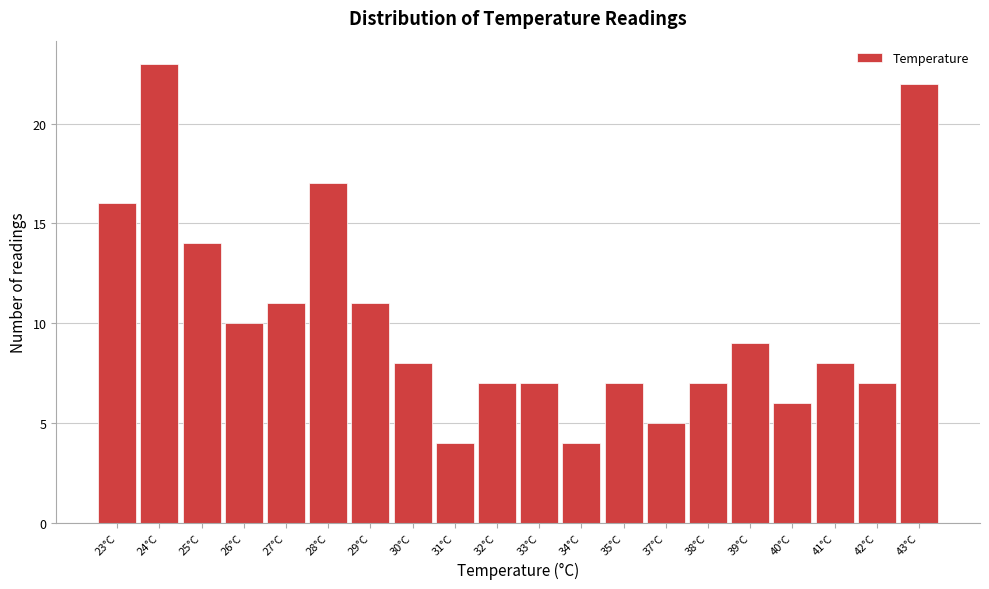

Reading right to left, what are all the values shown in this chart?

43°C=22	42°C=7	41°C=8	40°C=6	39°C=9	38°C=7	37°C=5	35°C=7	34°C=4	33°C=7	32°C=7	31°C=4	30°C=8	29°C=11	28°C=17	27°C=11	26°C=10	25°C=14	24°C=23	23°C=16